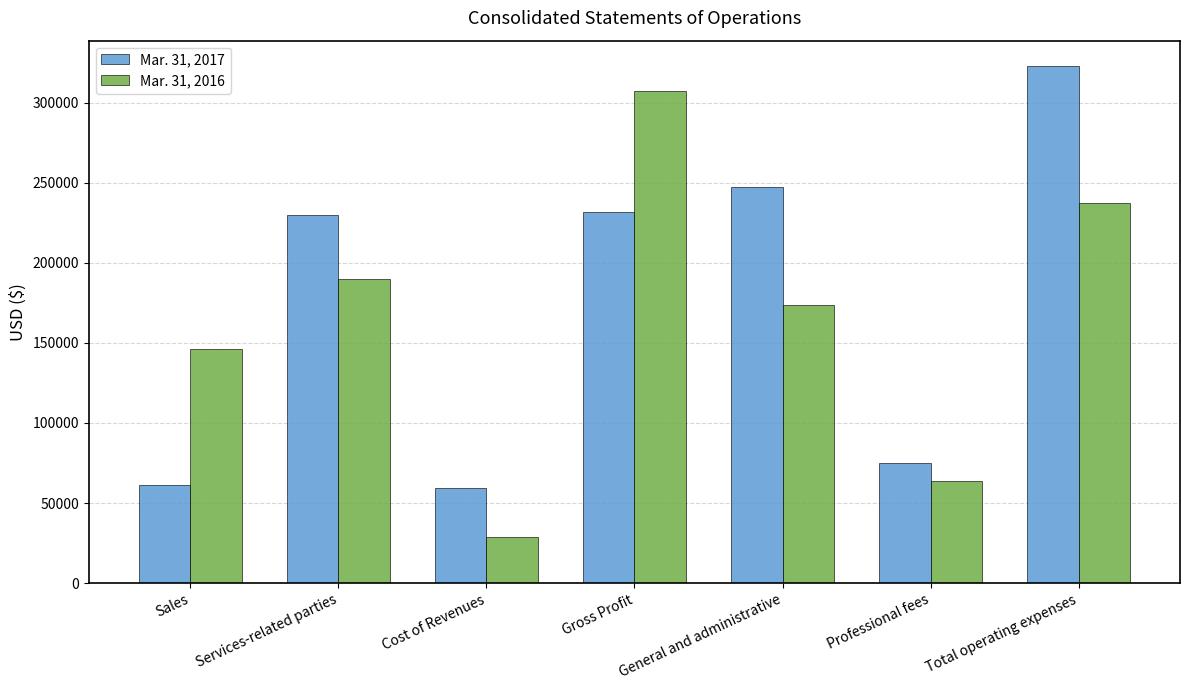

What is the label of the 7th bar from the left?

Total operating expenses